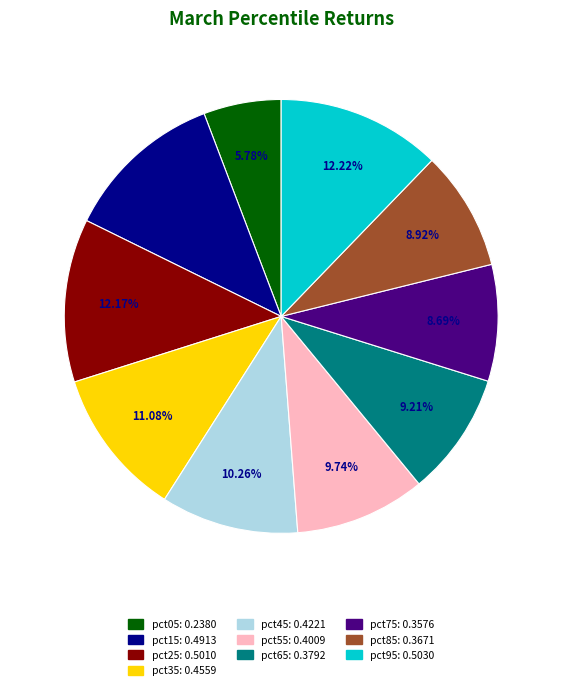

What percentage is NOT represented by pct85?

91.1%